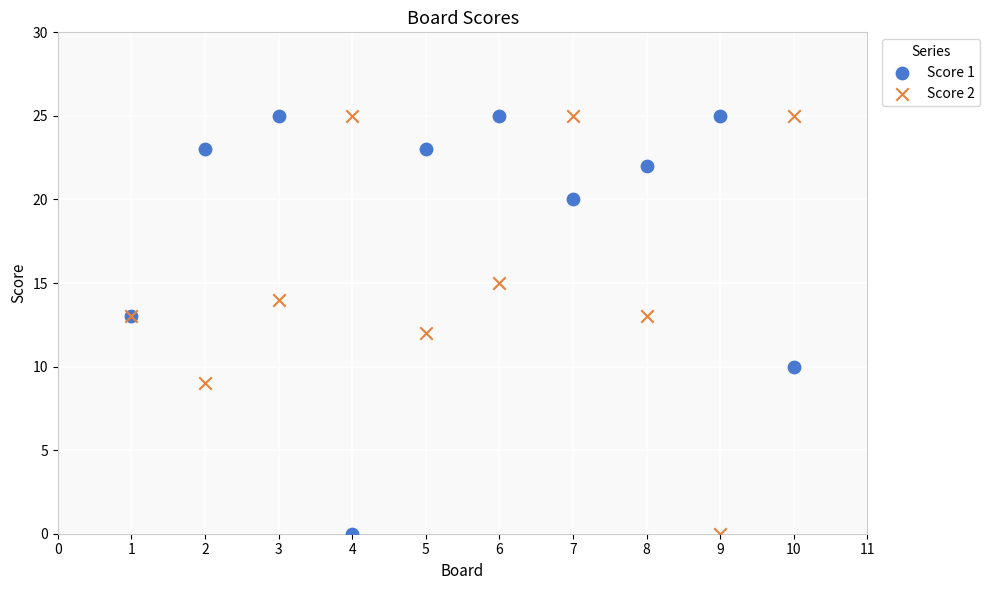

What is the X range (max minus min) for the scatter plot?

9